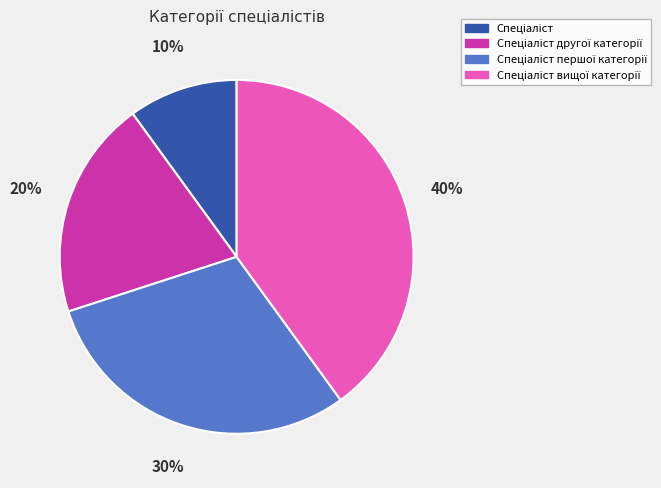

How many slices are in this pie chart?

4